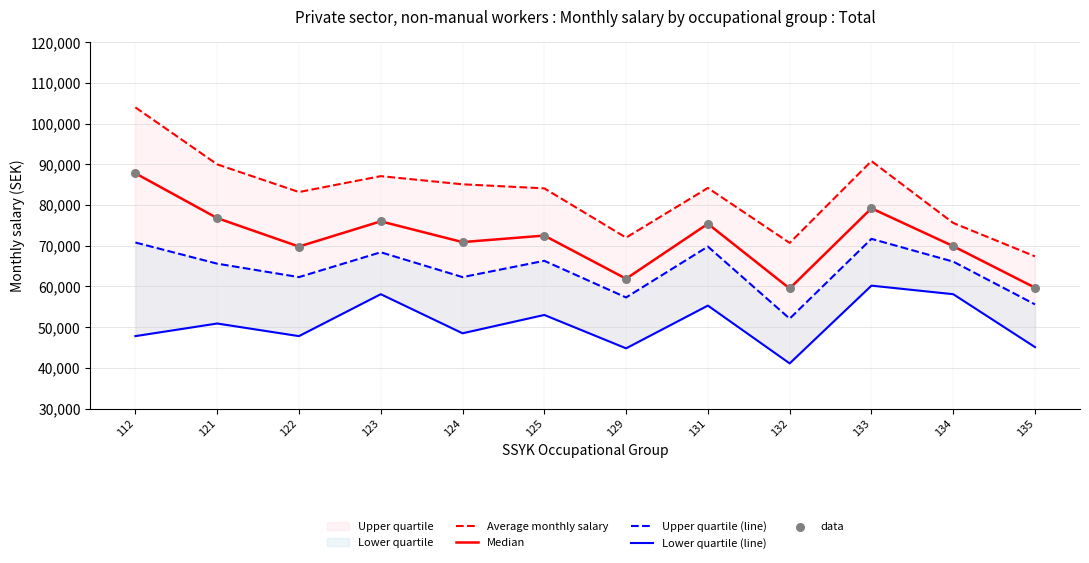

At how many categories does at least one series exceed 92688?

1